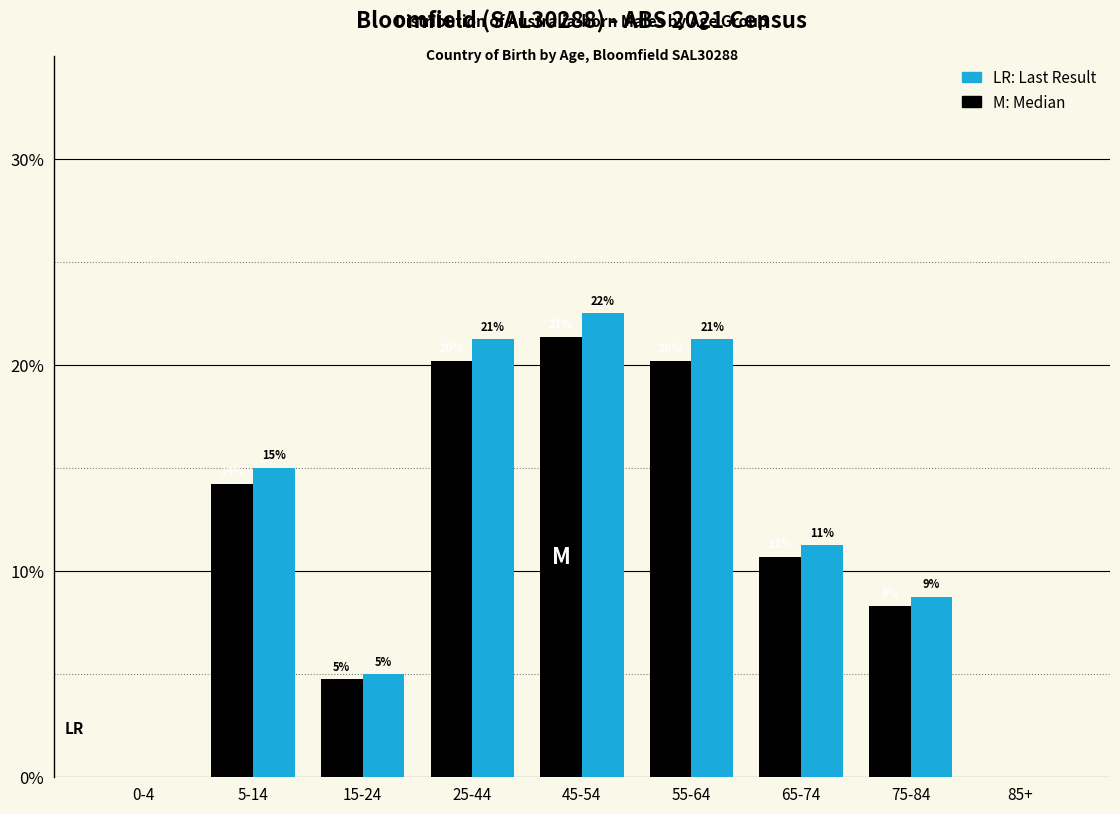

How many groups of bars are there?

9